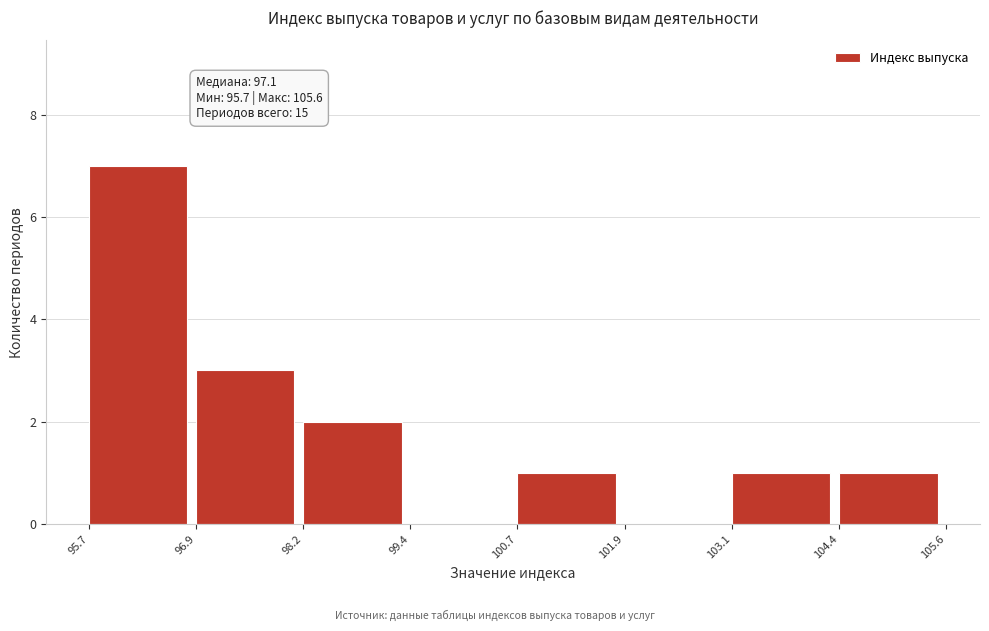

Which range on the x-axis has the tallest bar?

95.7 to 96.9